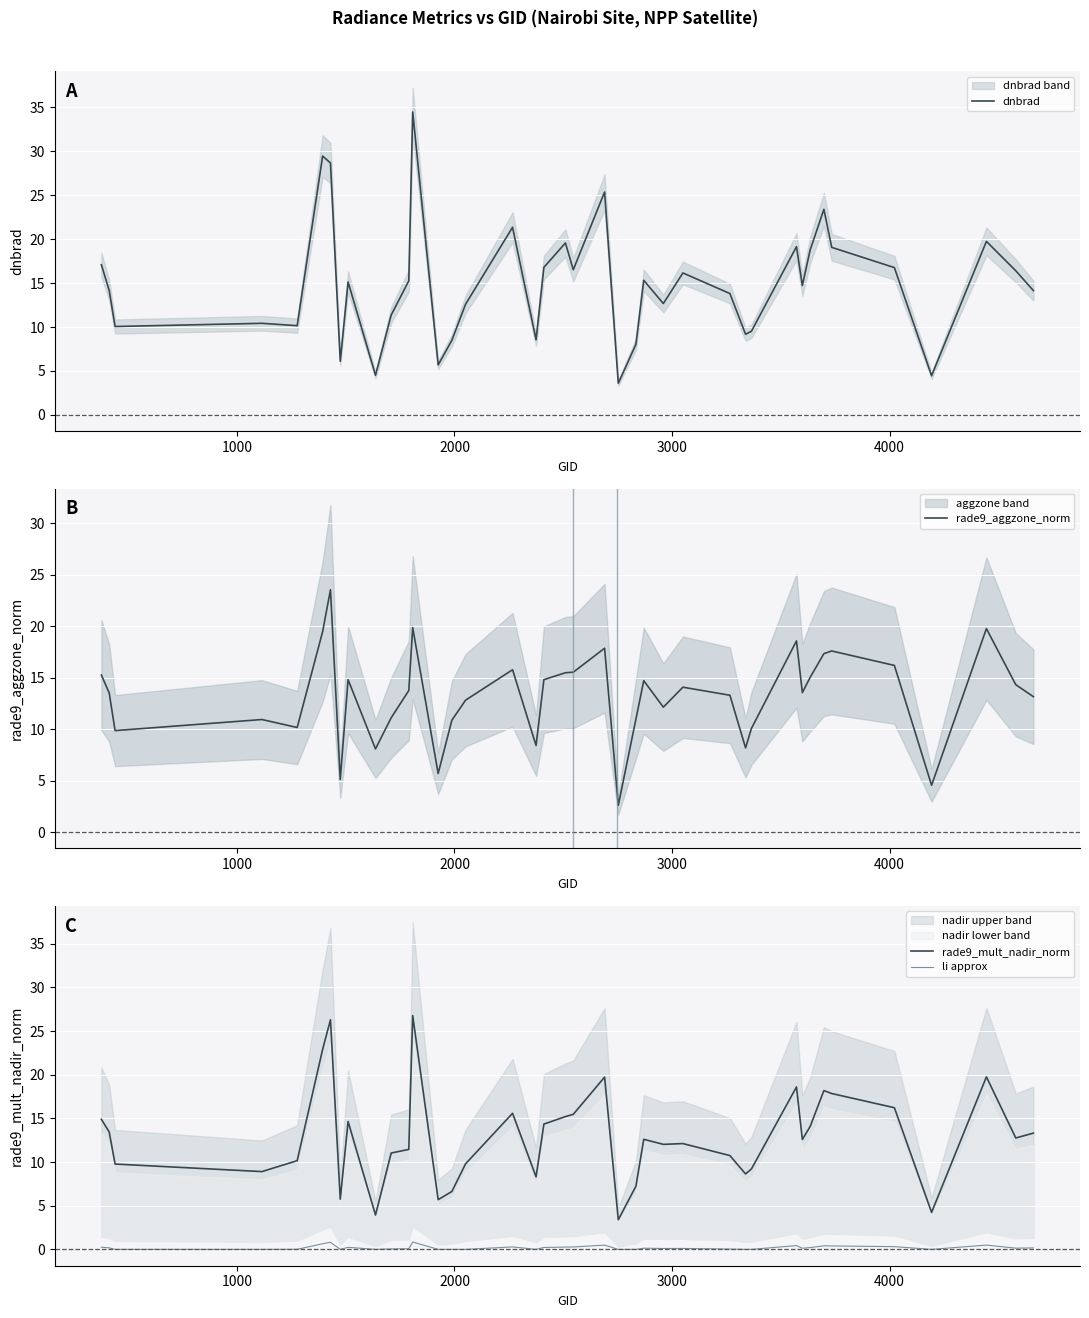

Is this an area chart (filled region under the line)?

No